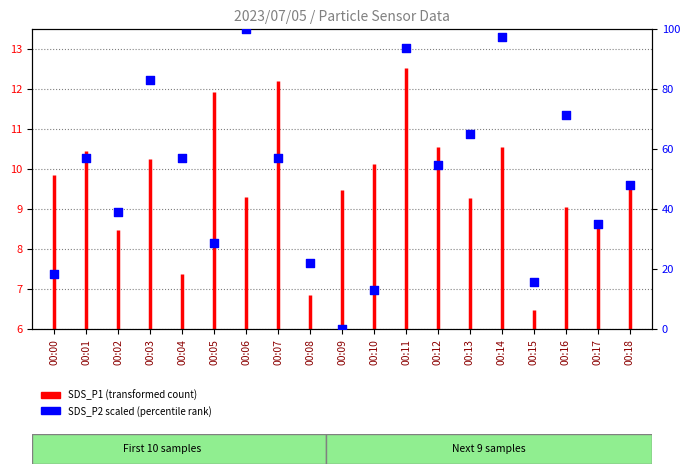

Approximately how many times larger is the value at 00:01 compared to 00:04?

1.0